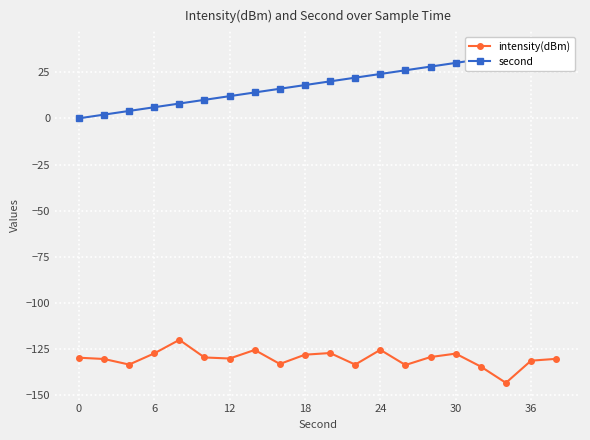

Rank the series by their maximum value, from highest to lowest.

second, intensity(dBm)